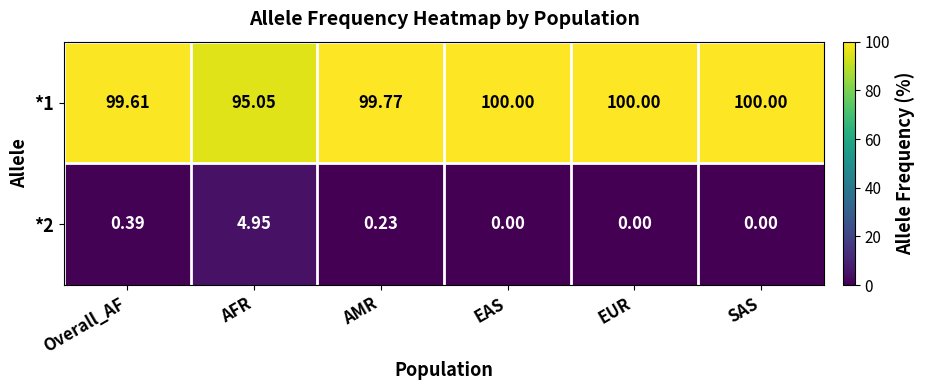

How many distinct data groups are displayed?

2